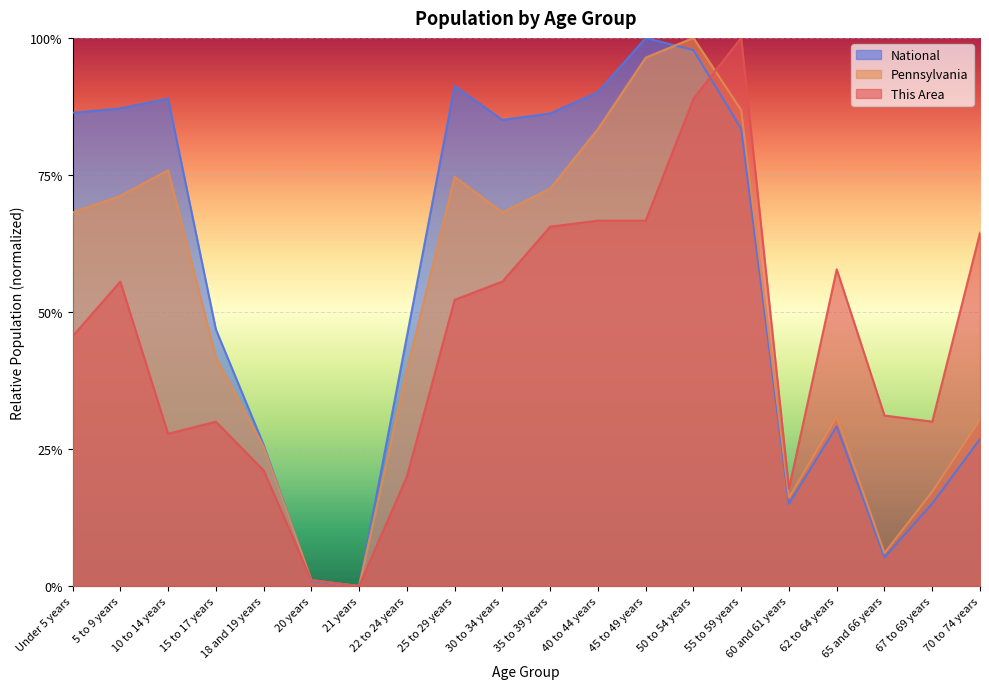

List the series in order of their peak value, highest first.

This Area, Pennsylvania, National